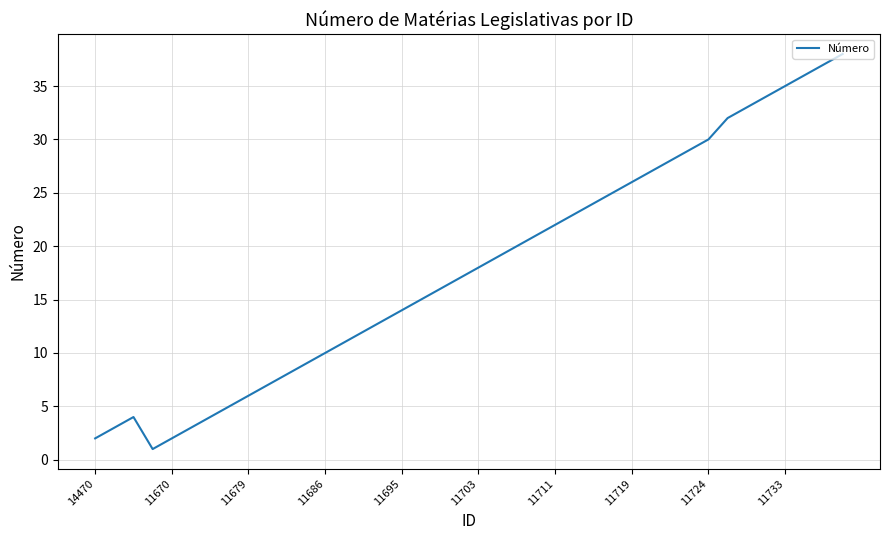

What is the greatest value displayed?

38